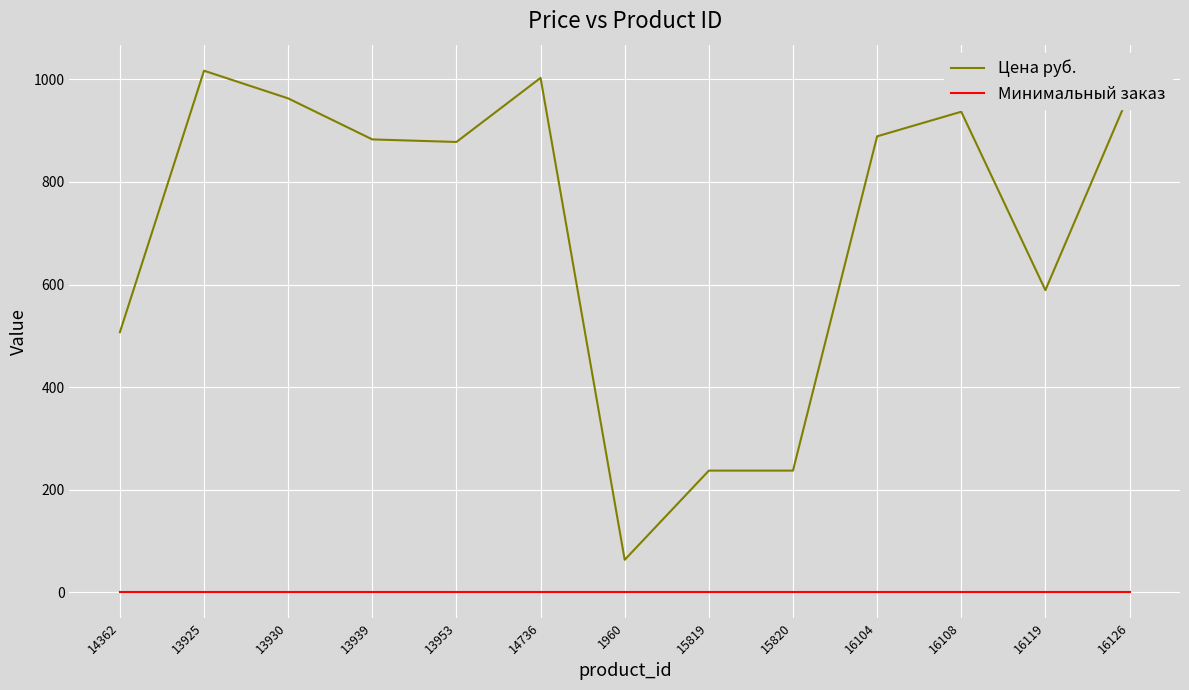

At how many categories does at least one series exceed 418?

10